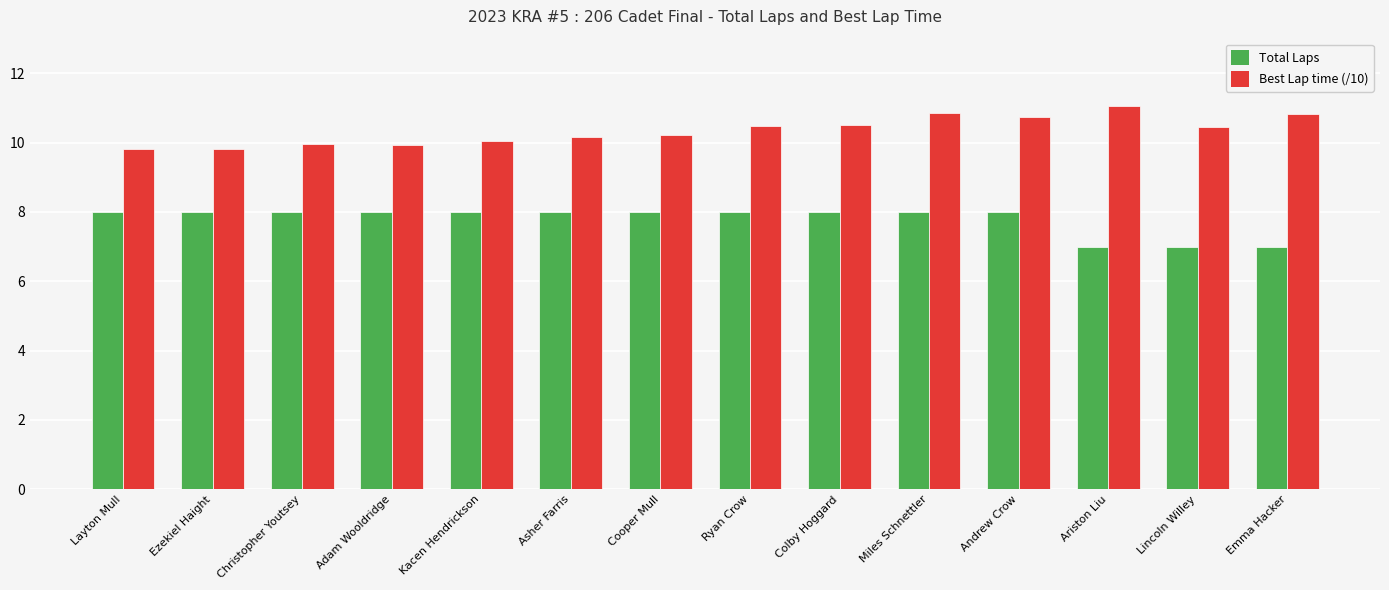

What is the total value across all series at Ezekiel Haight?

17.8